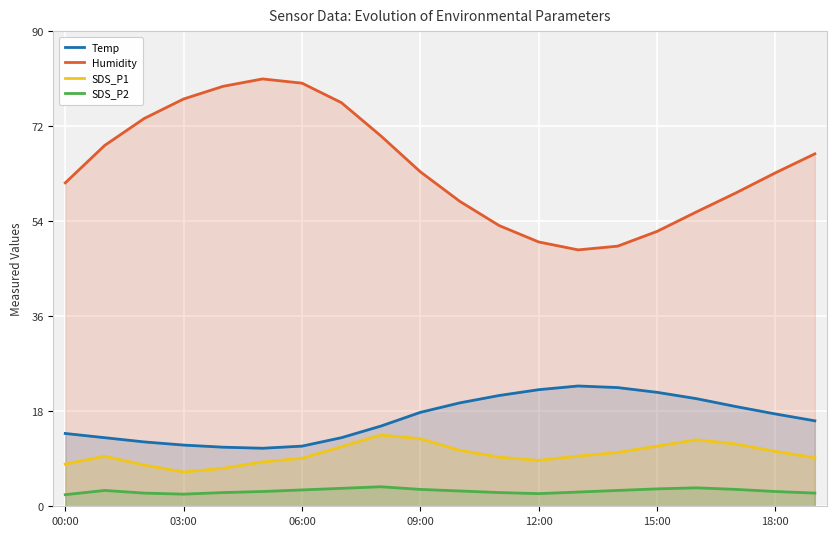

Rank the series at 11 from highest to lowest value.

Humidity, Temp, SDS_P1, SDS_P2